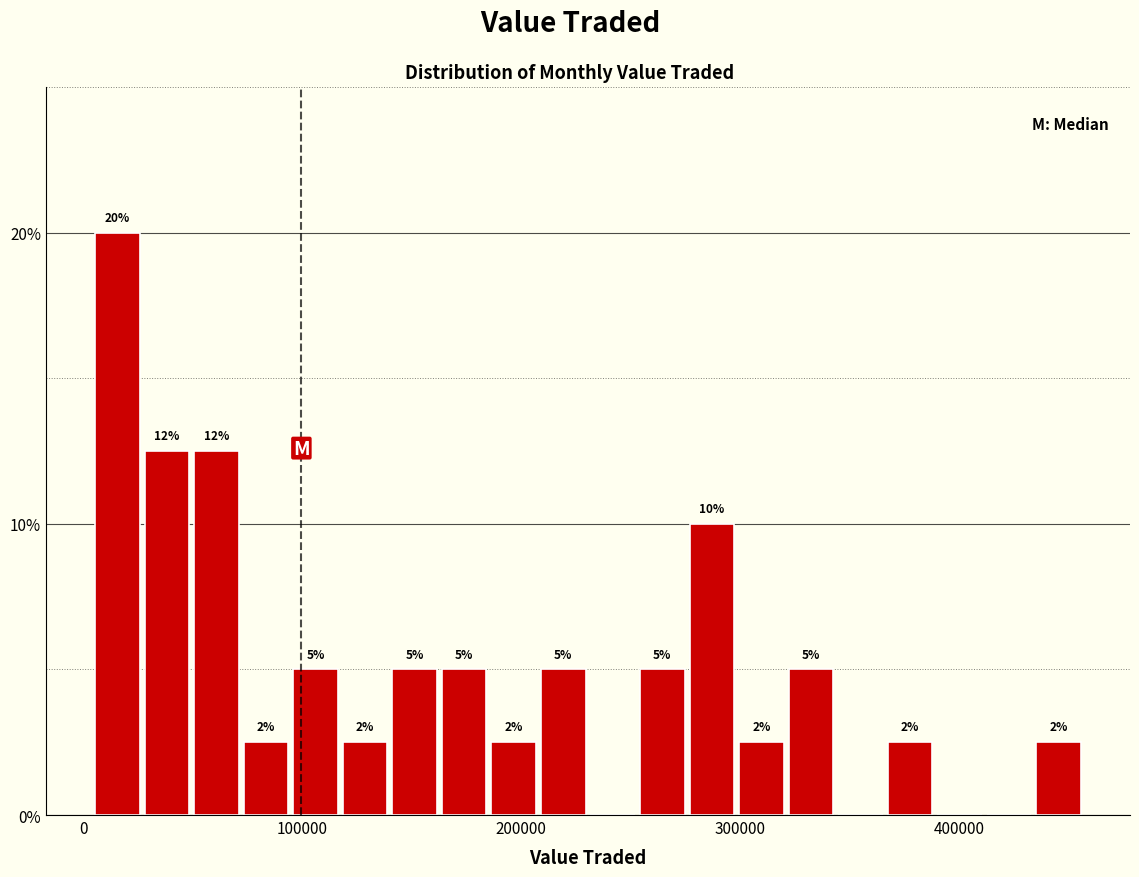

Read against the x-axis, roughly where is the centre of the tallest bar?

20000